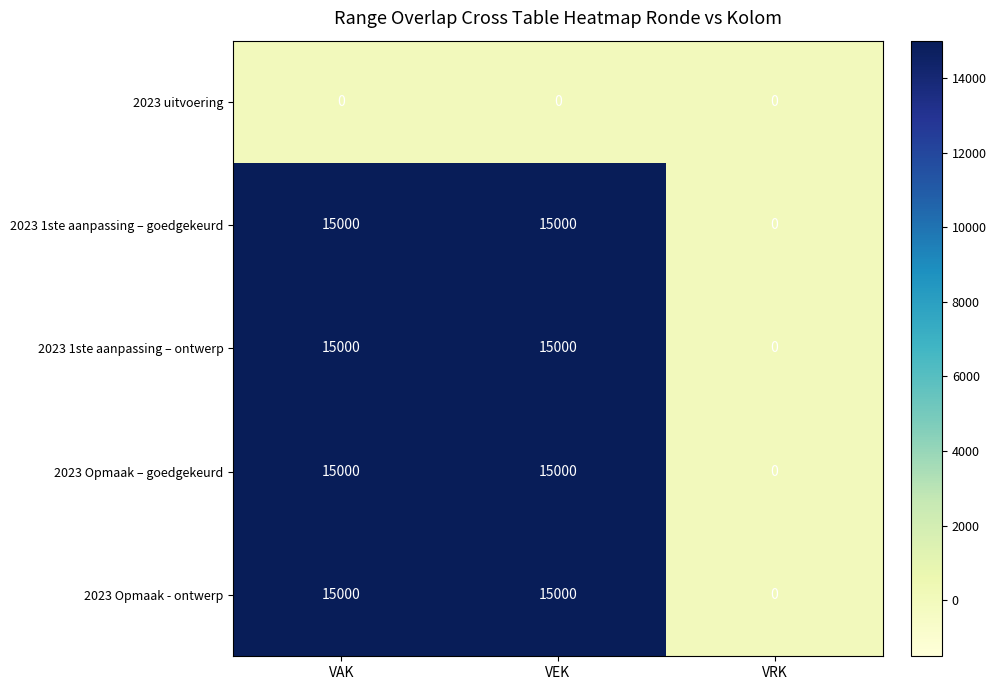

What is the difference between the maximum and minimum values in the 2023 Opmaak – goedgekeurd series?

15000